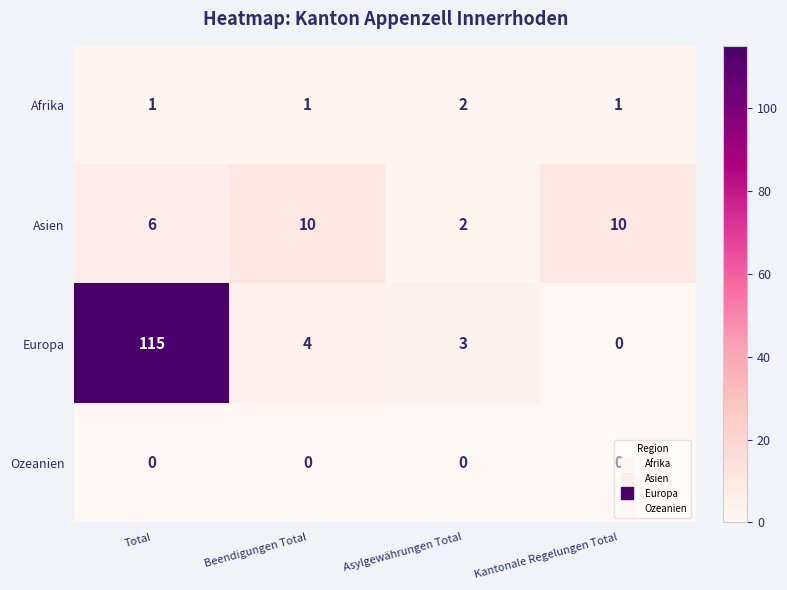

What is the difference between the highest and lowest values at Kantonale Regelungen Total?

10